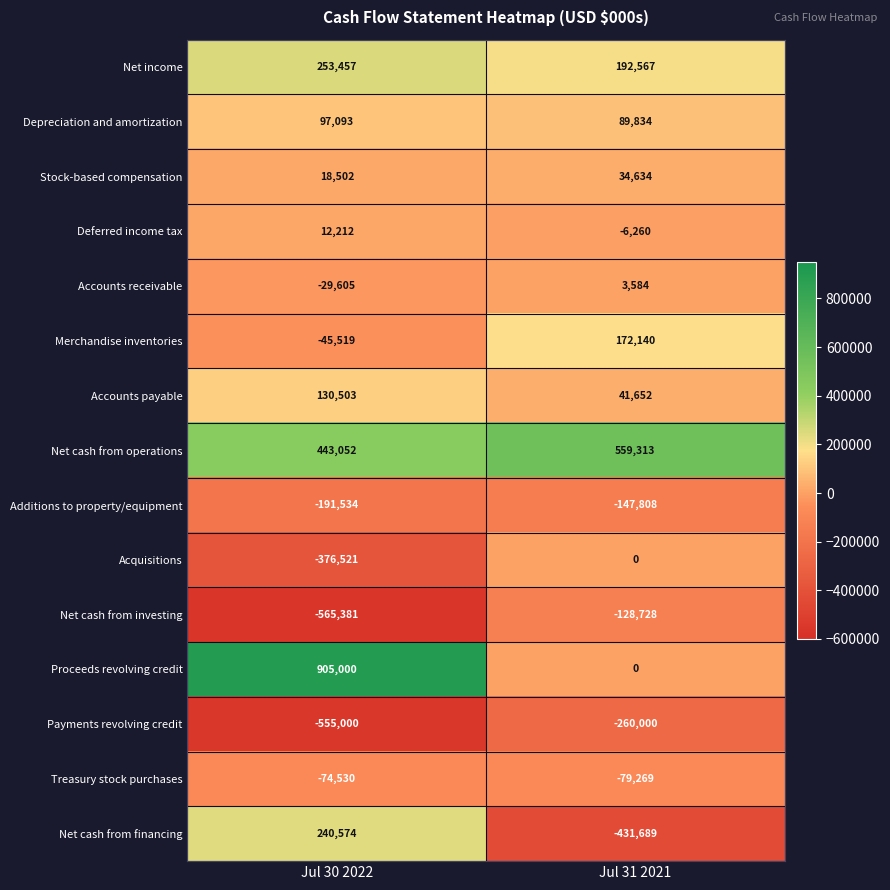

What is the greatest value displayed?

905000